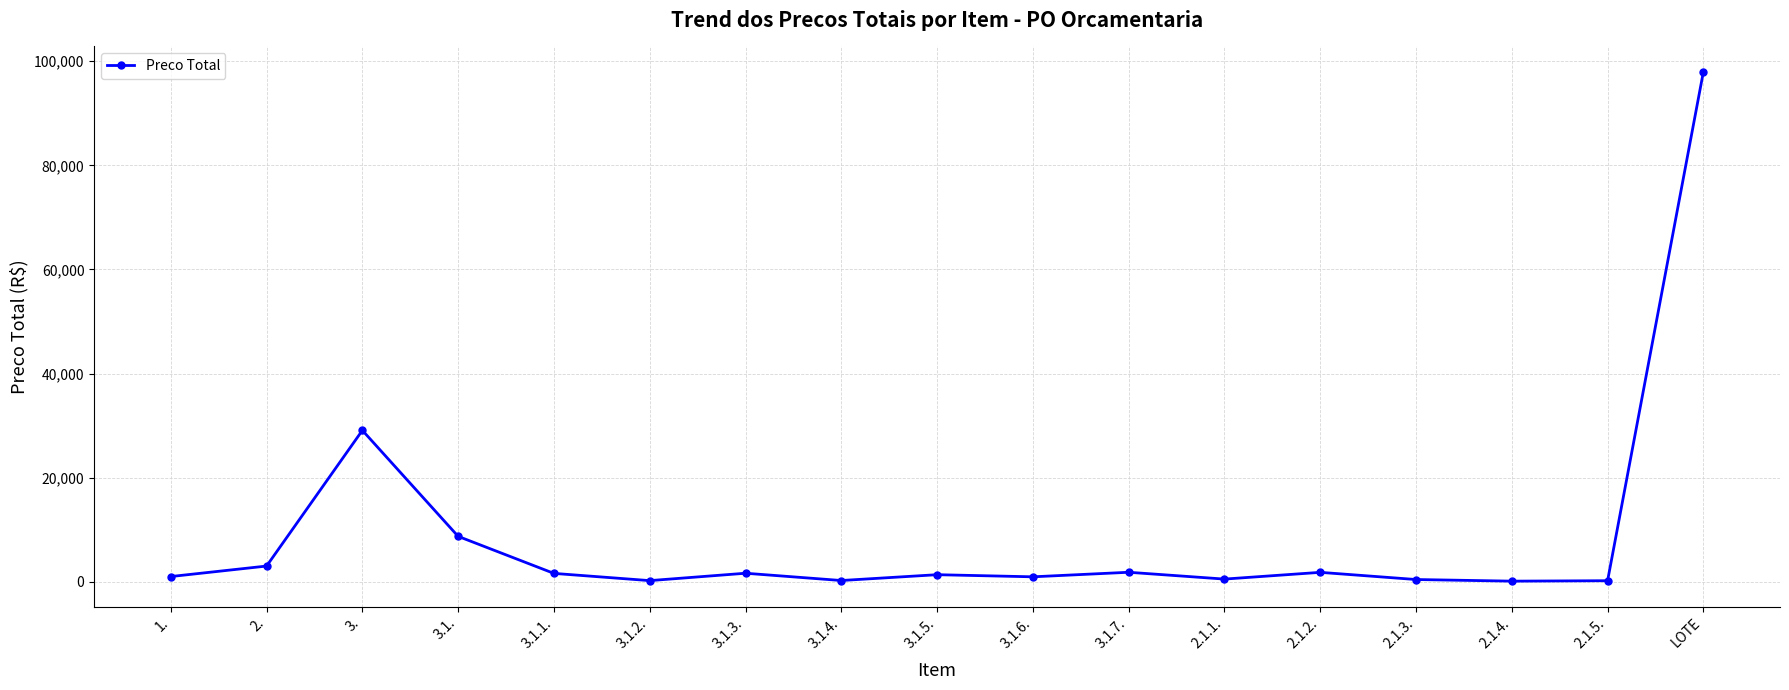

What is the value of the 6th point from the left?

205.2